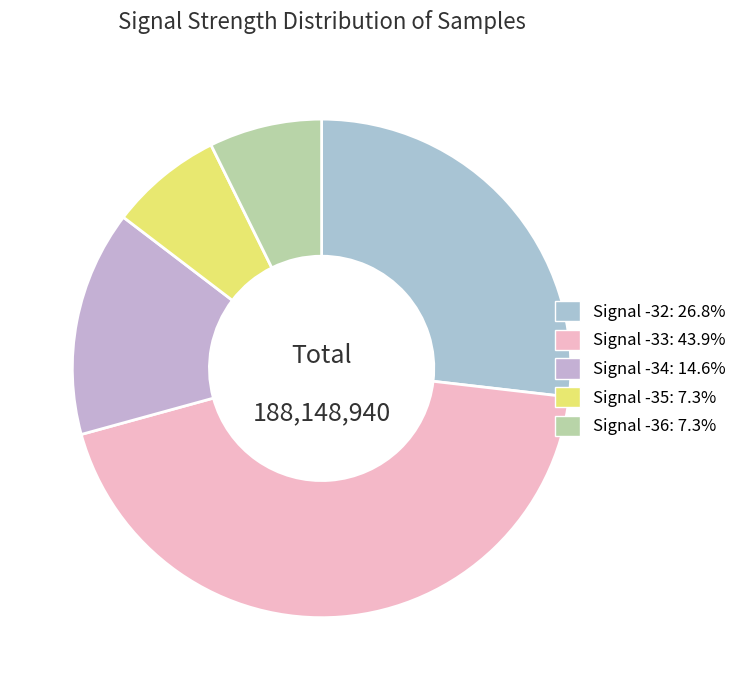

Does Signal -36 account for over 50% of the chart?

No